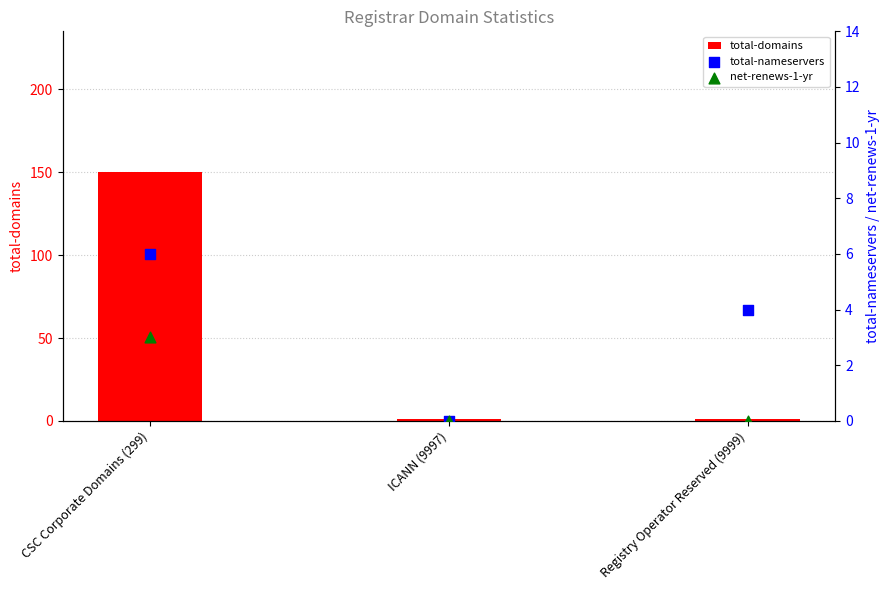

Is the value of total-nameservers at CSC Corporate Domains (299) greater than the value of net-renews-1-yr at Registry Operator Reserved (9999)?

Yes